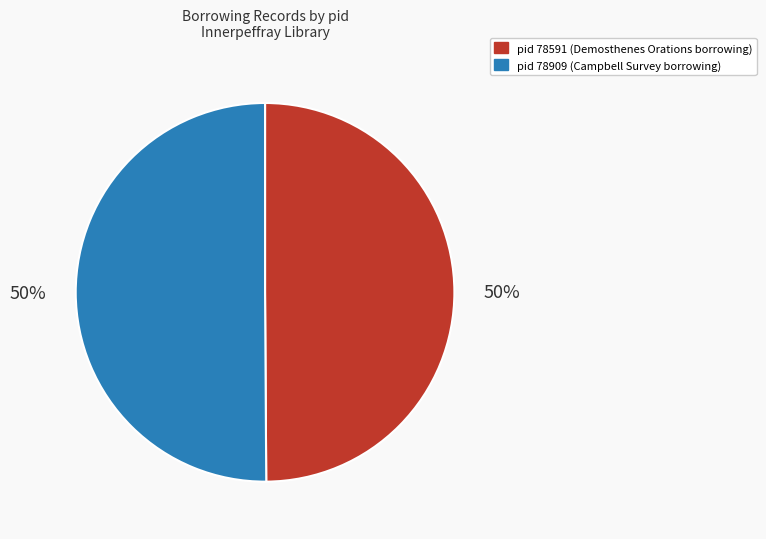

To the nearest percent, what is the average slice percentage?

50%